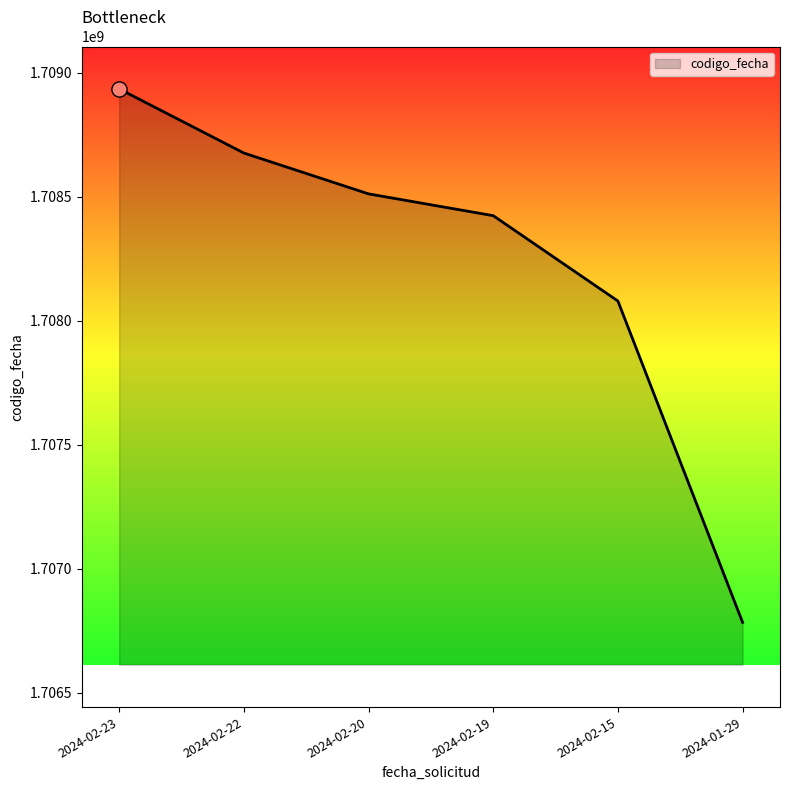

What is the ratio of the value at 2024-02-23 to the value at 2024-01-29?

1.0